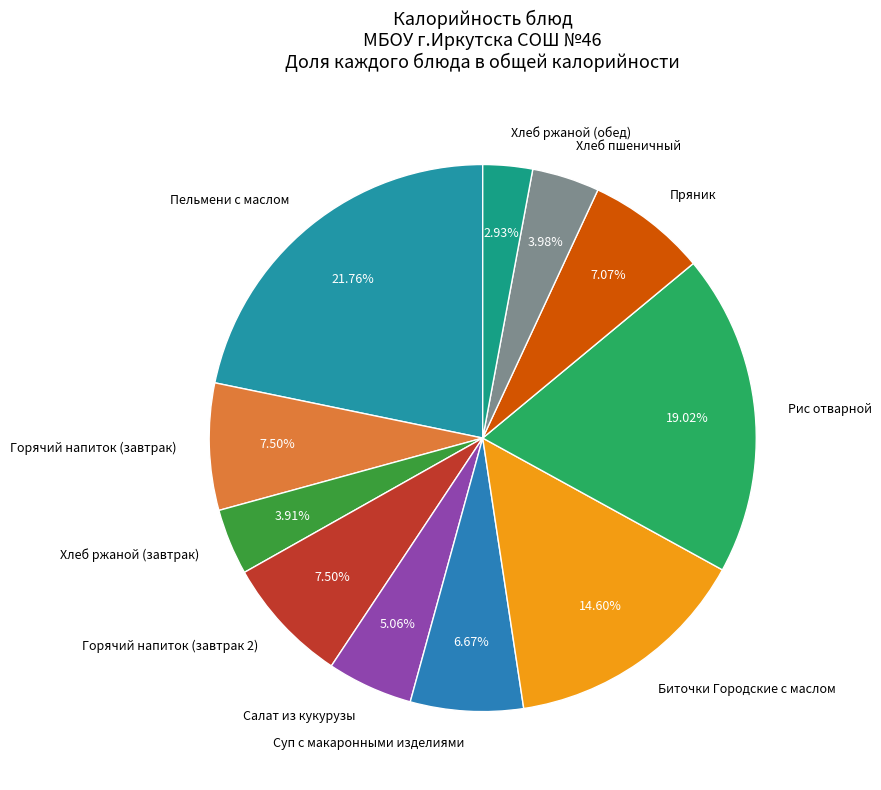

Which category has the smallest portion of the pie?

Хлеб ржаной (обед)